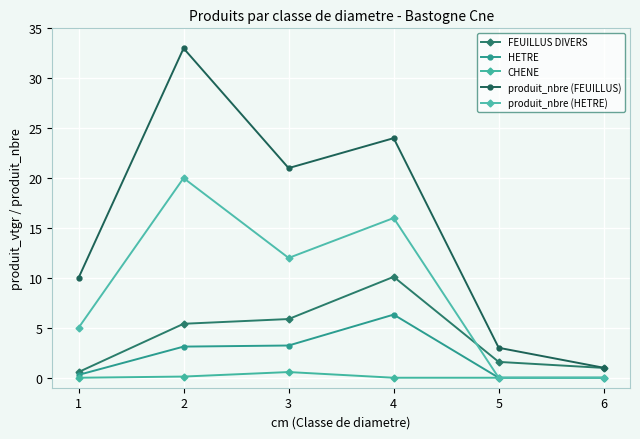

Reading left to right, list all the values displayed in this chart.

FEUILLUS DIVERS: 0.6	5.4	5.9	10.1	1.6	1.0
HETRE: 0.3	3.1	3.2	6.3	0.0	0.0
CHENE: 0.0	0.1	0.6	0.0	0.0	0.0
produit_nbre (FEUILLUS): 10.0	33.0	21.0	24.0	3.0	1.0
produit_nbre (HETRE): 5.0	20.0	12.0	16.0	0.0	0.0